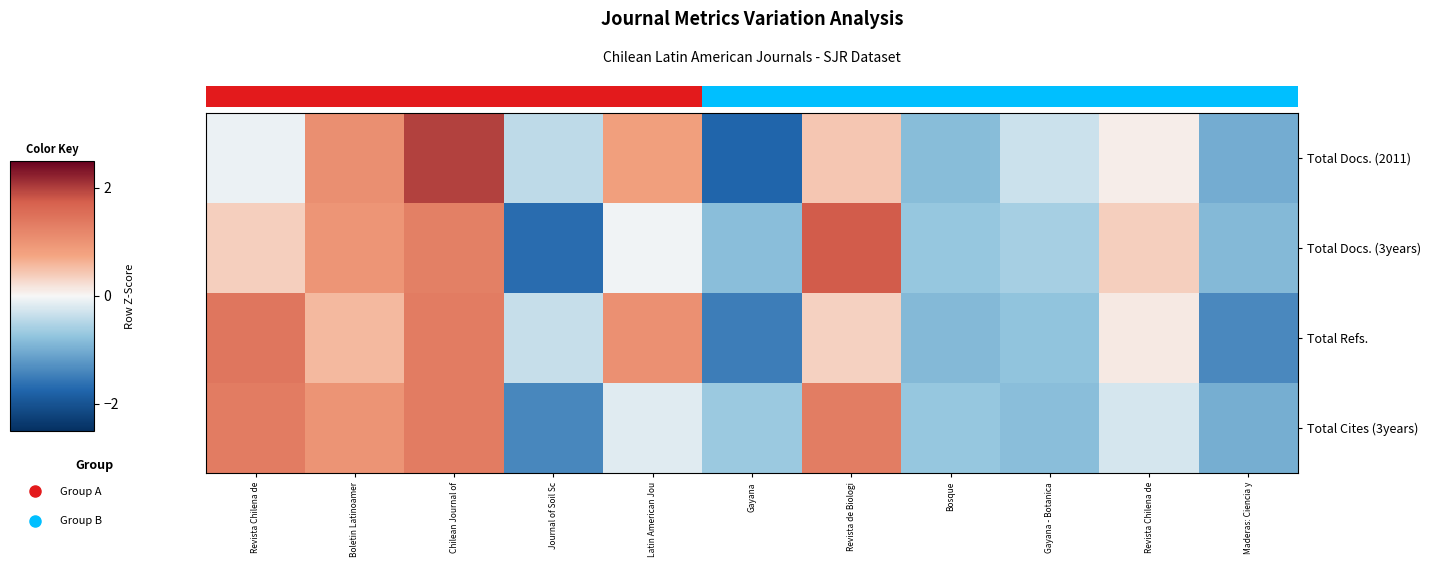

How many data points does each series have?

11